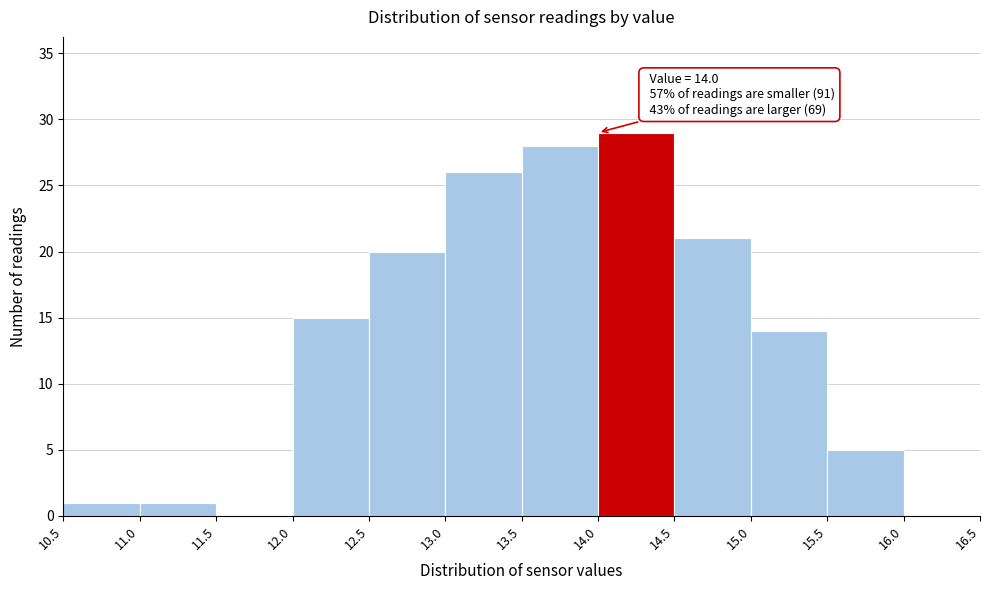

Over which range of the x-axis is the bar tallest?

14.0 to 14.5